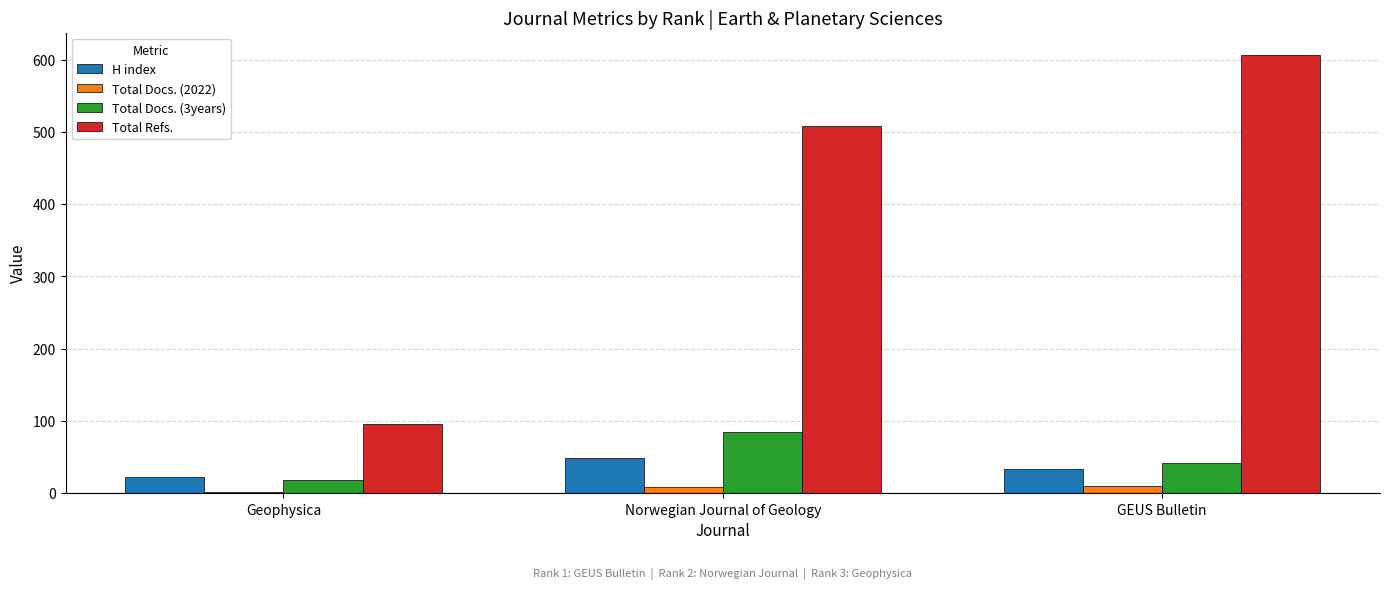

What is the label of the 2nd bar from the left?

Norwegian Journal of Geology